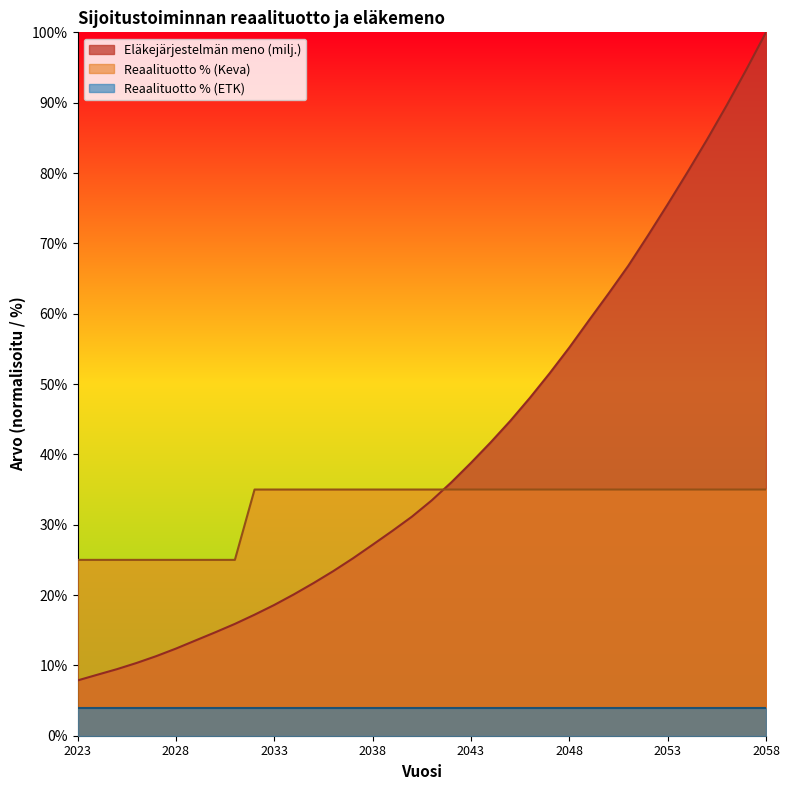

True or false: Eläkejärjestelmän meno (milj.) and Reaalituotto % (Keva) cross at least once.

True